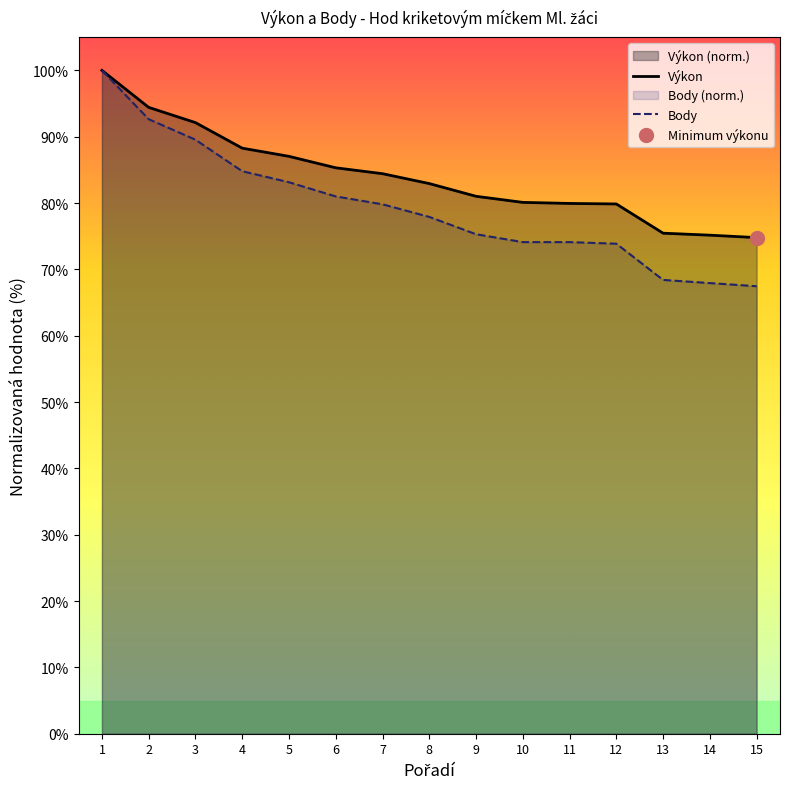

List the series in order of their peak value, lowest first.

Výkon, Body